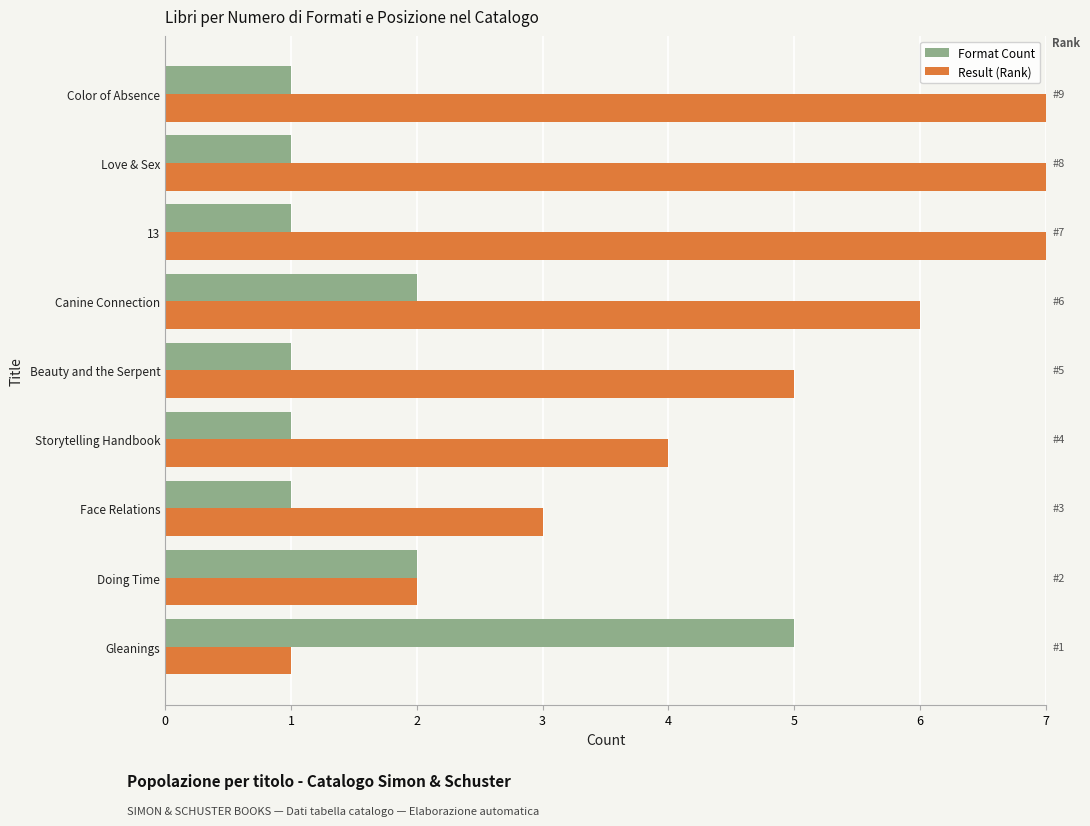

Which series has the largest total across all categories?

Result (Rank)